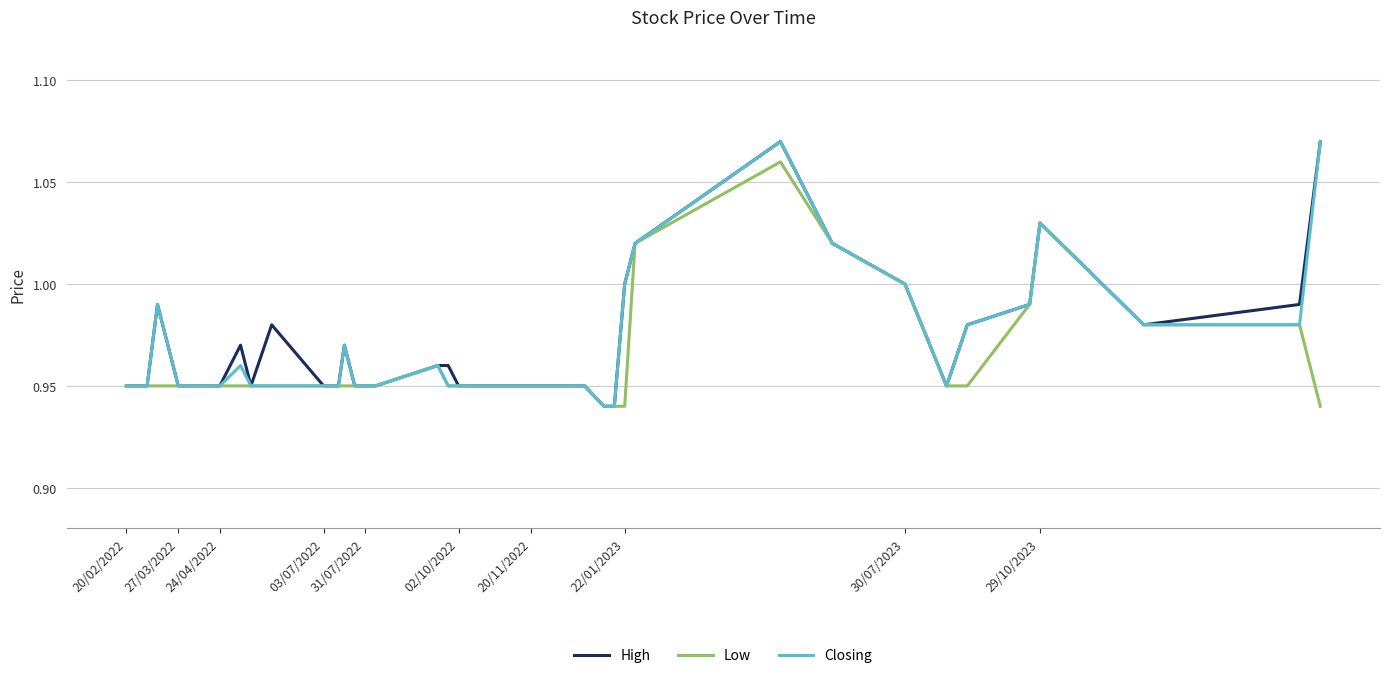

How many lines are shown in the chart?

3